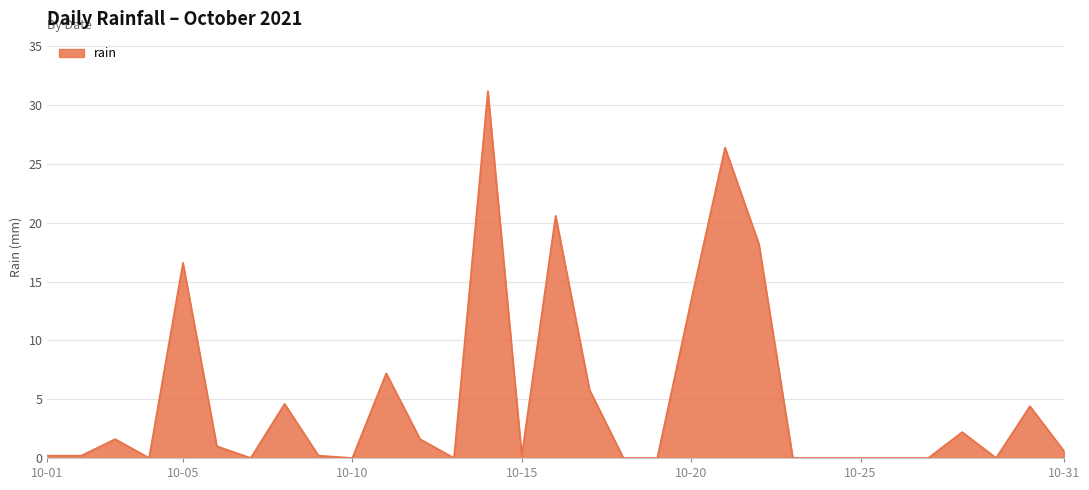

Reading left to right, transcribe all the data shown in this chart.

0.2	0.2	1.6	0.0	16.6	1.0	0.0	4.6	0.2	0.0	7.2	1.6	0.0	31.2	0.2	20.6	5.8	0.0	0.0	13.4	26.4	18.2	0.0	0.0	0.0	0.0	0.0	2.2	0.0	4.4	0.6